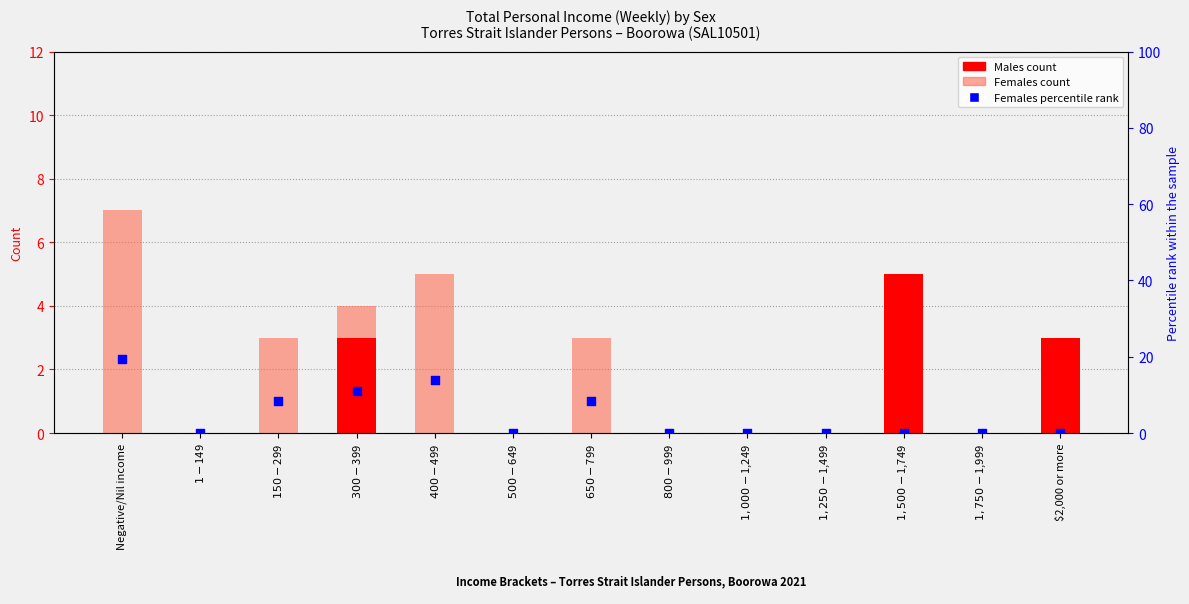

Which series has the largest Y range (max minus min)?

Females percentile rank